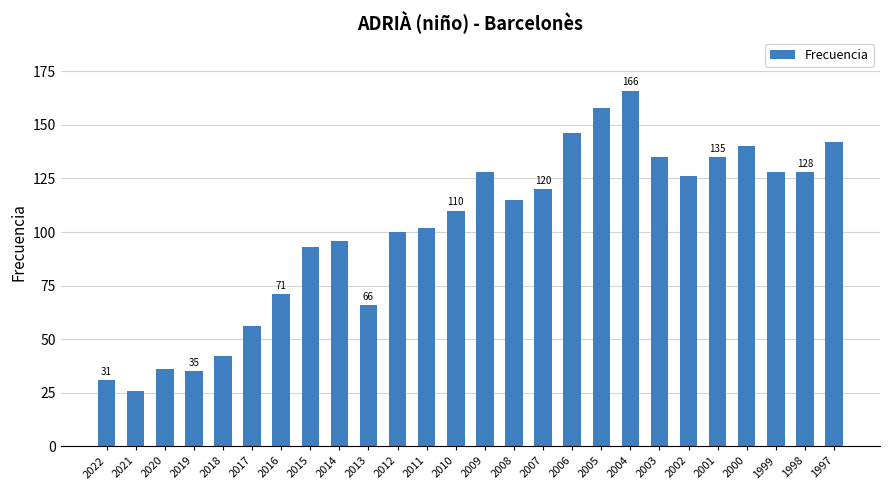

What is the difference between the values at 2017 and 2000?

84